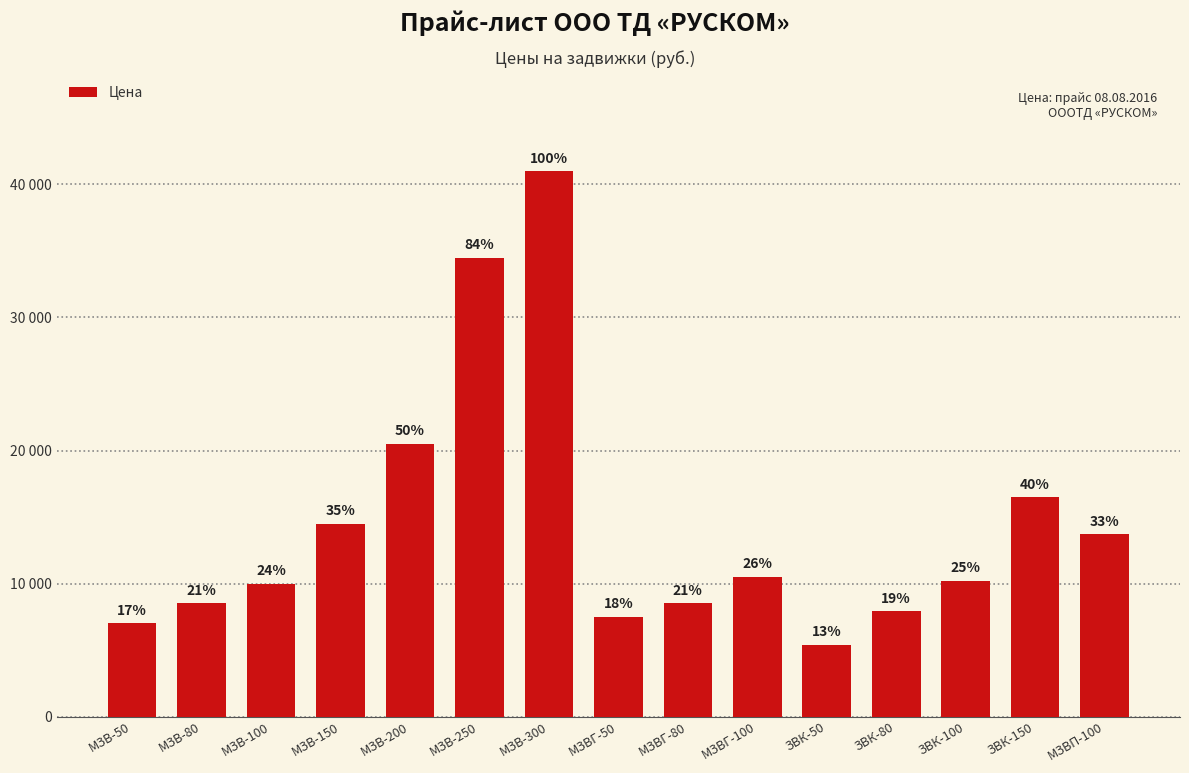

What is the change in value from МЗВ-100 to МЗВГ-80?

-1500